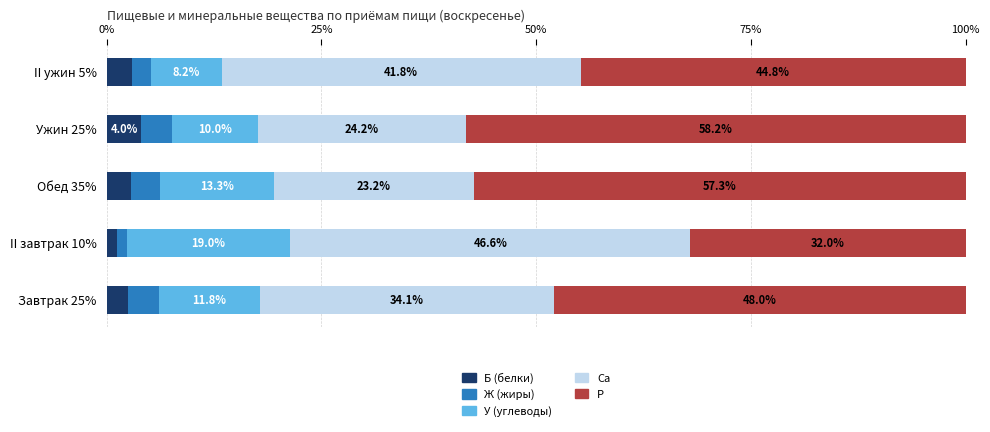

What is the difference between the second highest and second lowest values in the Б (белки) series?

0.5